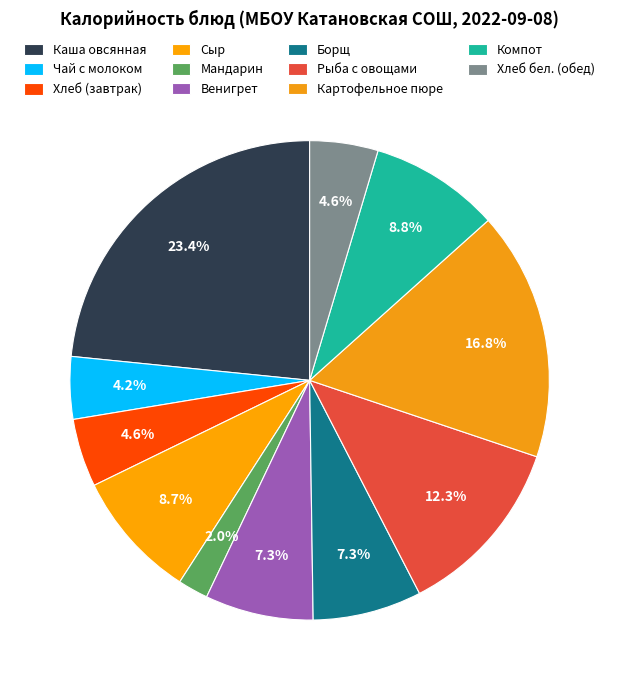

What is the smallest slice in the pie chart?

Мандарин